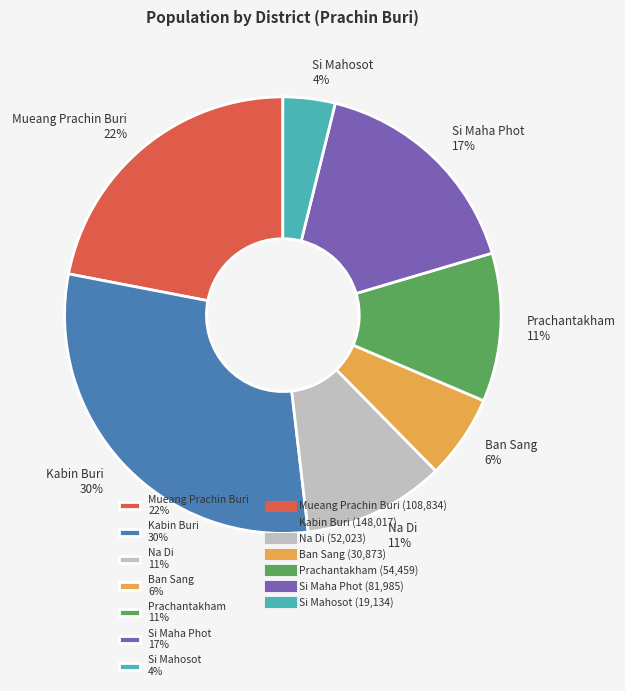

Is the sum of Na Di 11% and Si Mahosot 4% greater than half?

No